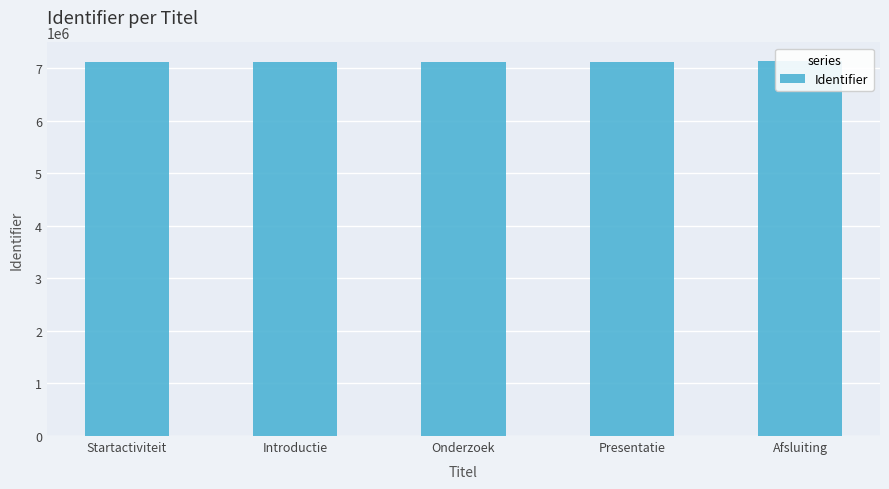

What is the sum of all values?

35619504